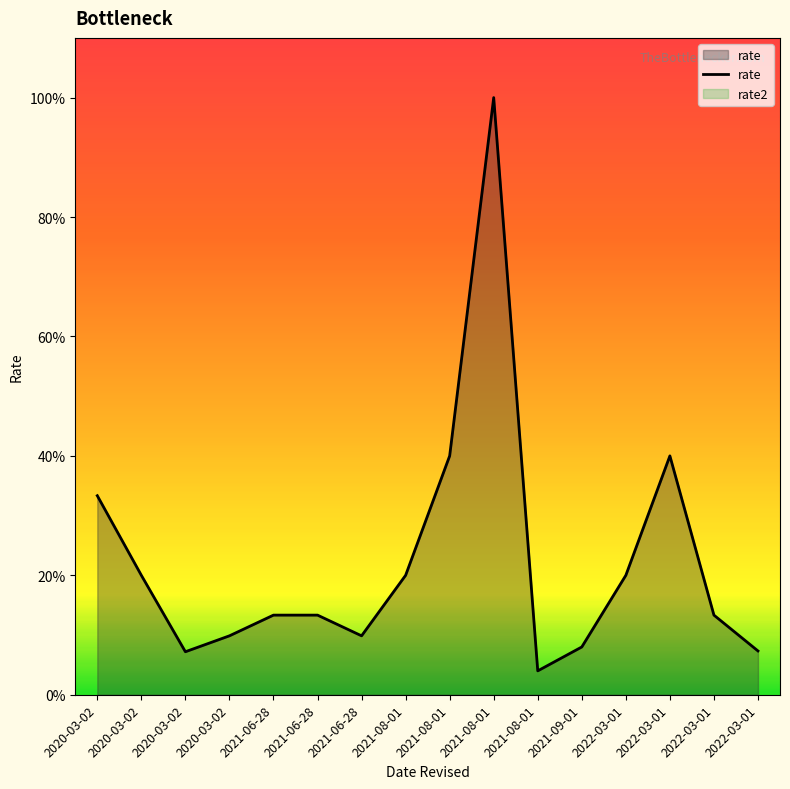

Count the number of data series in this chart.

1